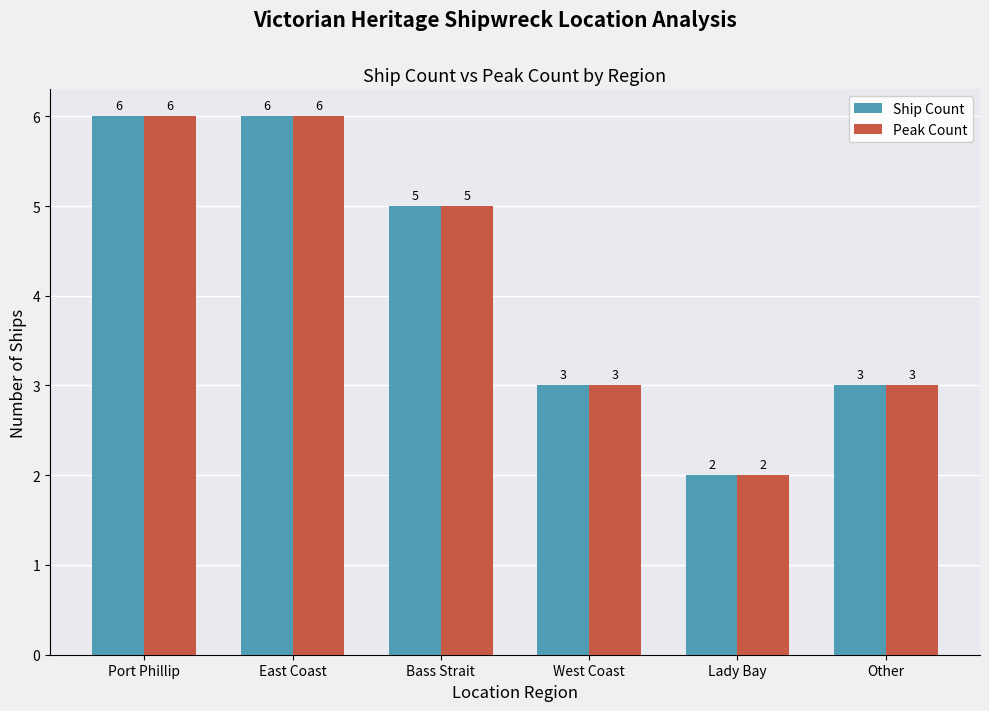

Is it true that Peak Count equals 1 at Other?

False